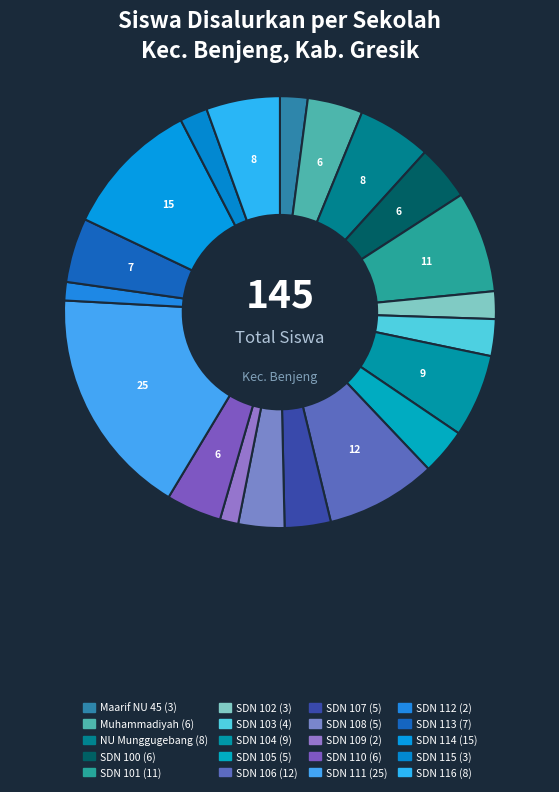

How many slices are in this pie chart?

20